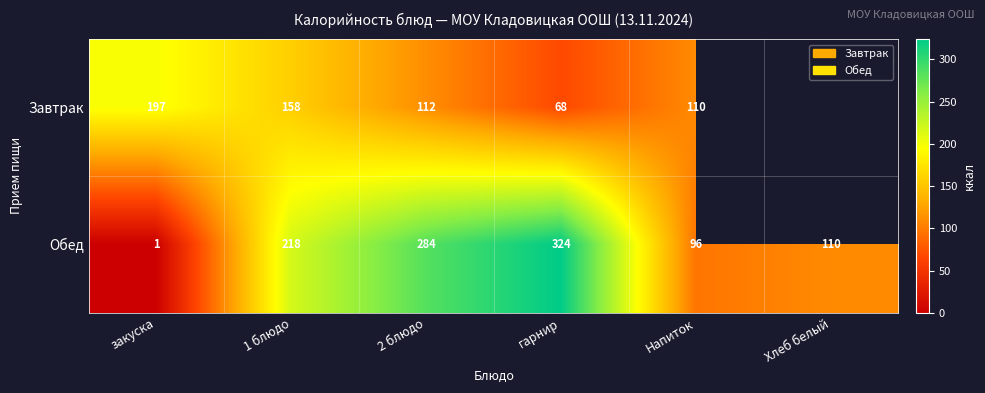

Between 2 блюдо and Напиток, which series saw the biggest shift?

Обед